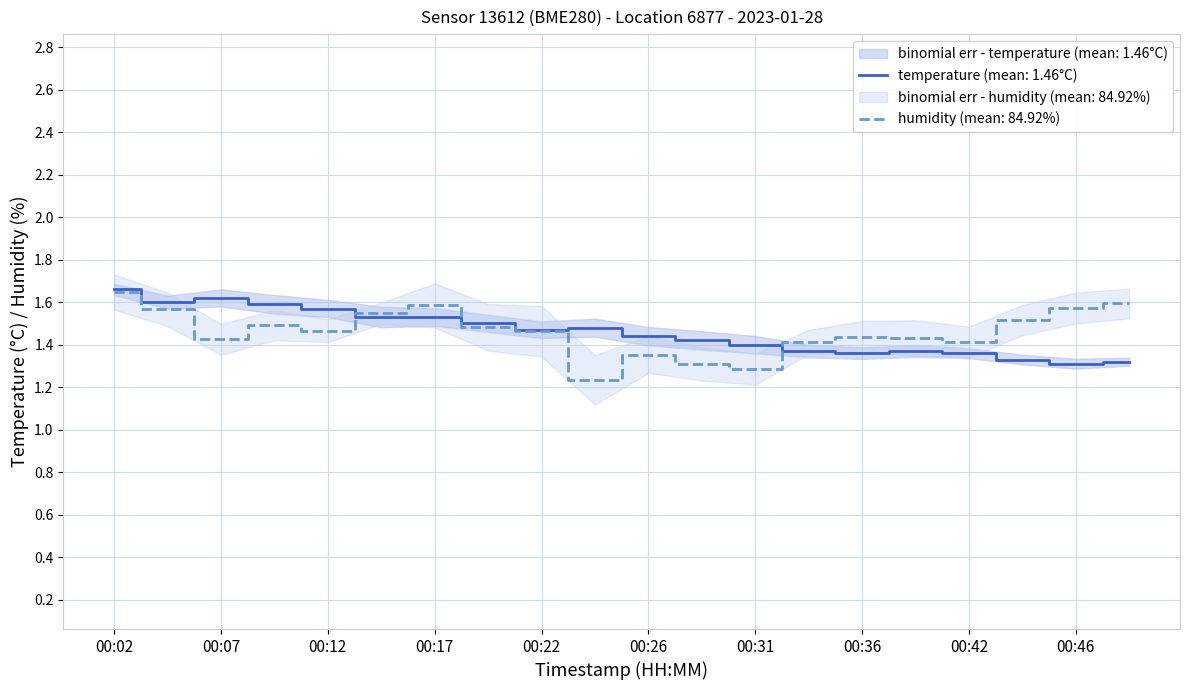

What is the approximate value of temperature at 00:04?

1.6